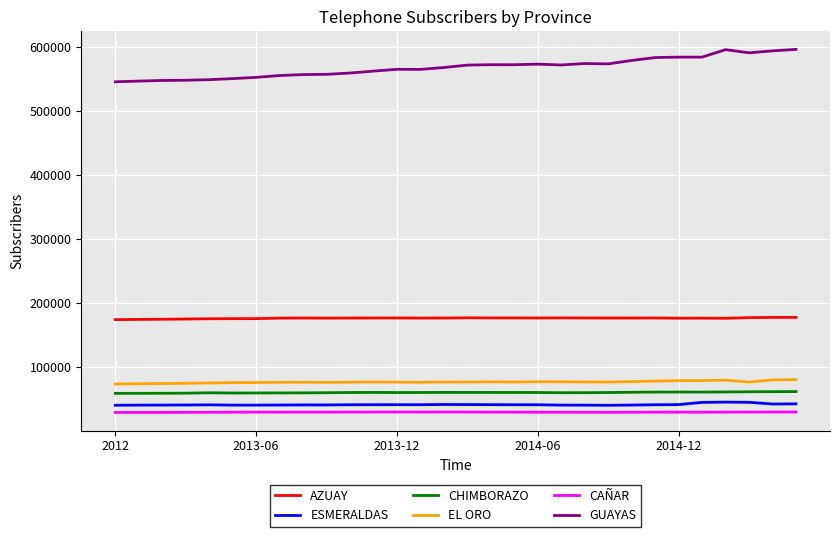

In AZUAY, how many points are higher than both neighbors (excluding endpoints)?

7